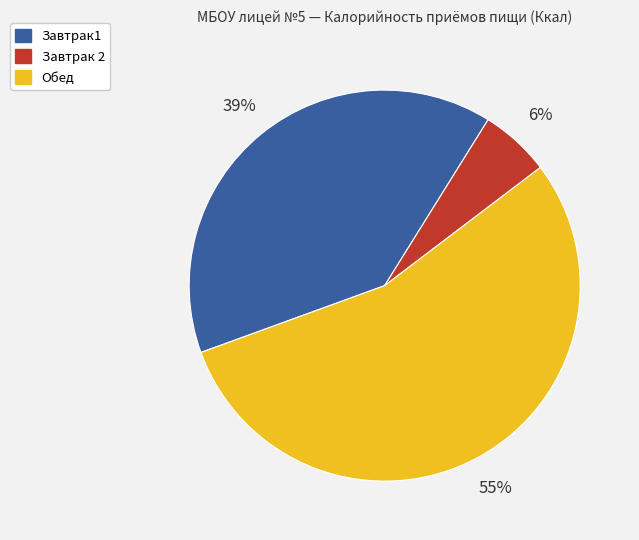

Count the number of slices in the pie.

3